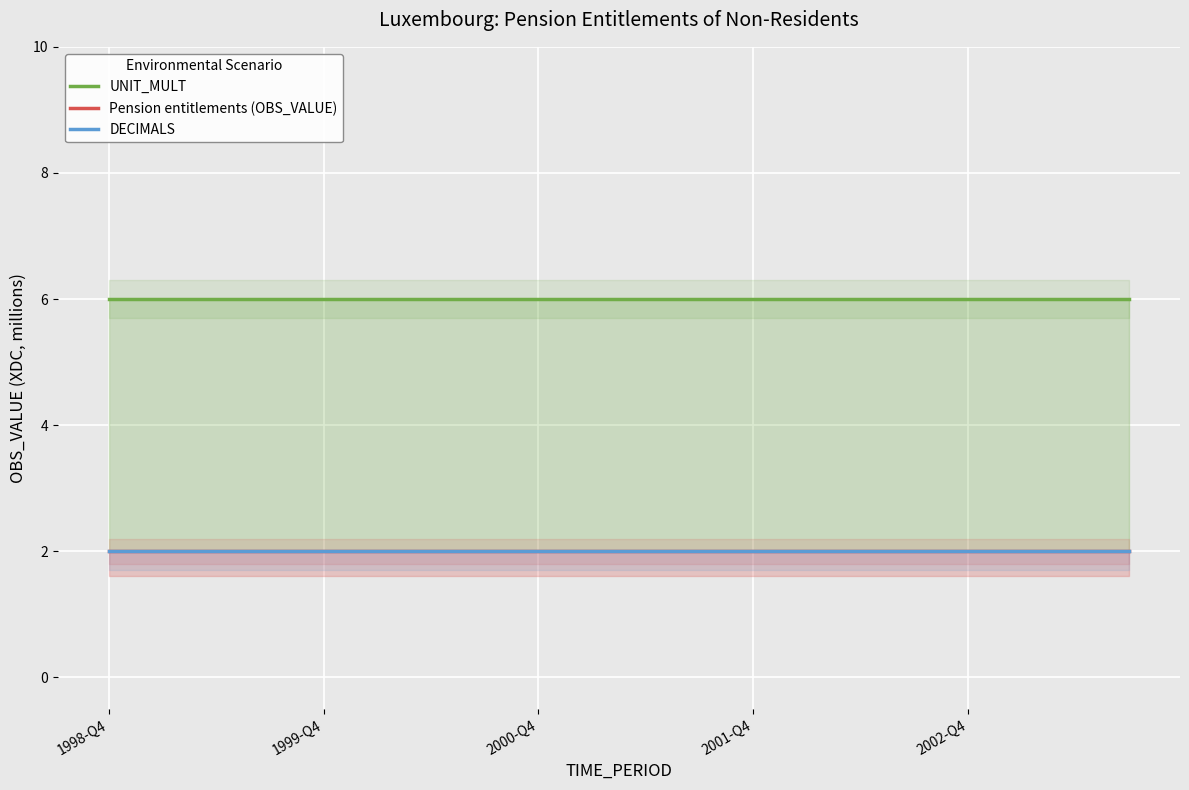

What is the difference between the highest and lowest values at 9?

4